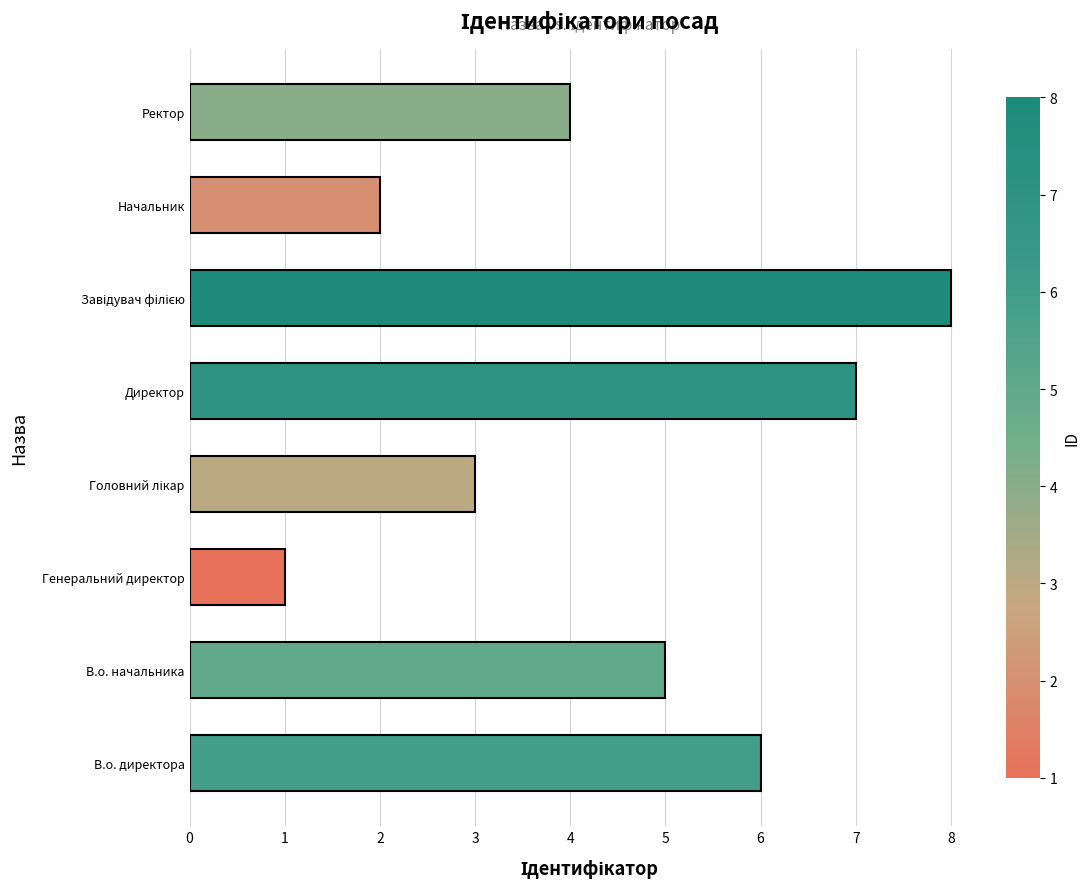

What is the difference between the second highest and second lowest values?

5